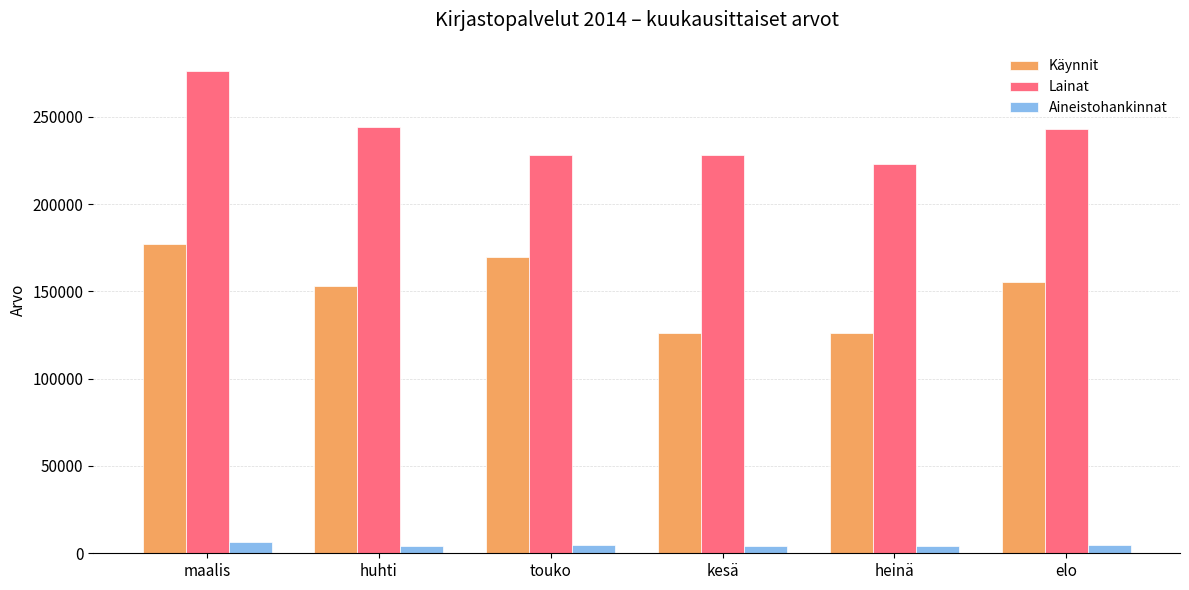

The Käynnit series shows 125909 at kesä. True or false?

True